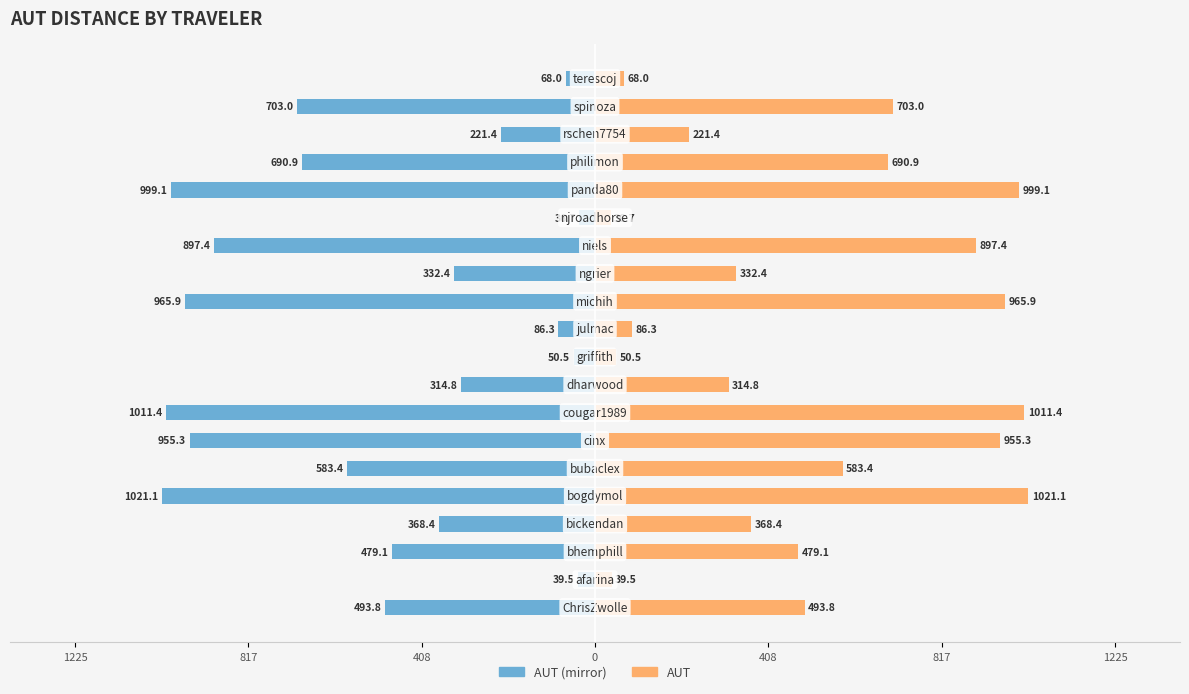

Does the chart contain any negative values?

Yes